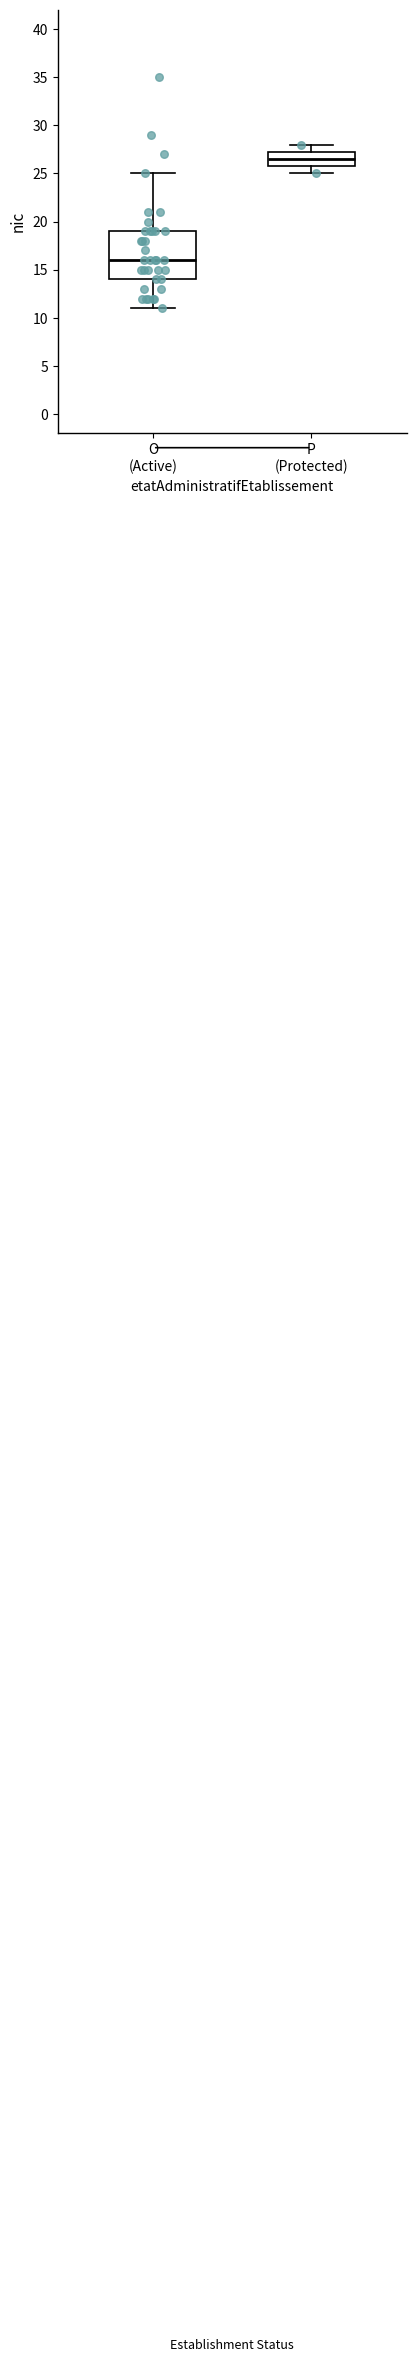

Where is the upper edge of the box for O (Active) on the y-axis? The values are not printed on the chart, so give them approximately, as read against the axis.

19.0